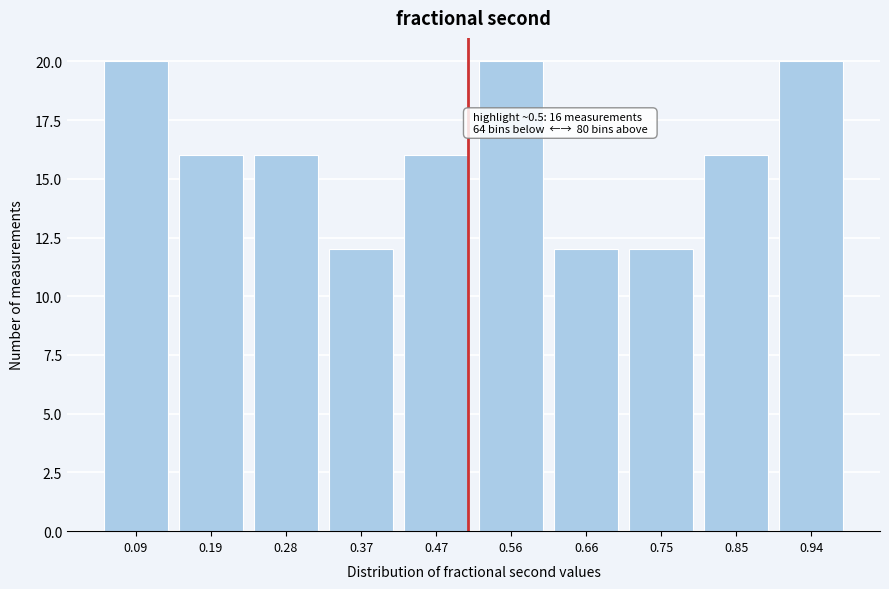

Reading right to left, what are all the values shown in this chart?

20	16	12	12	20	16	12	16	16	20